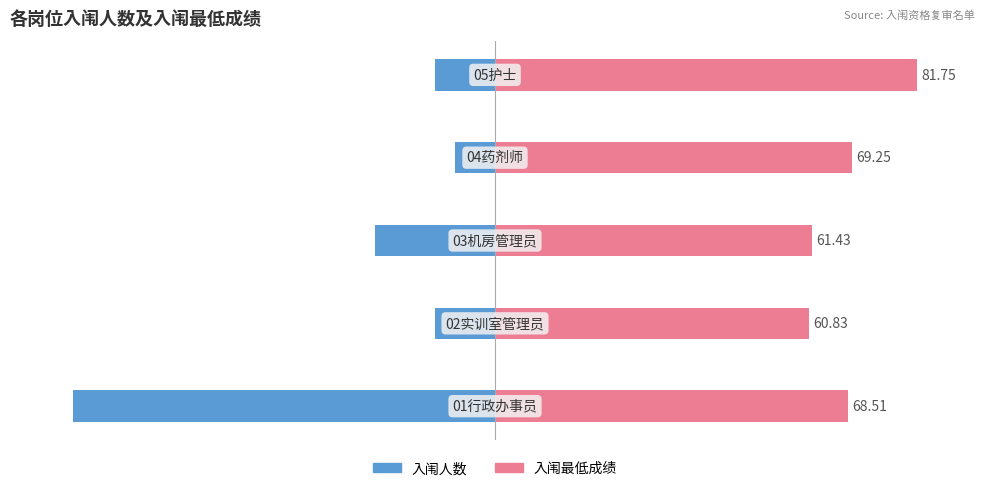

List the series in order of their peak value, lowest first.

入闱人数, 入闱最低成绩